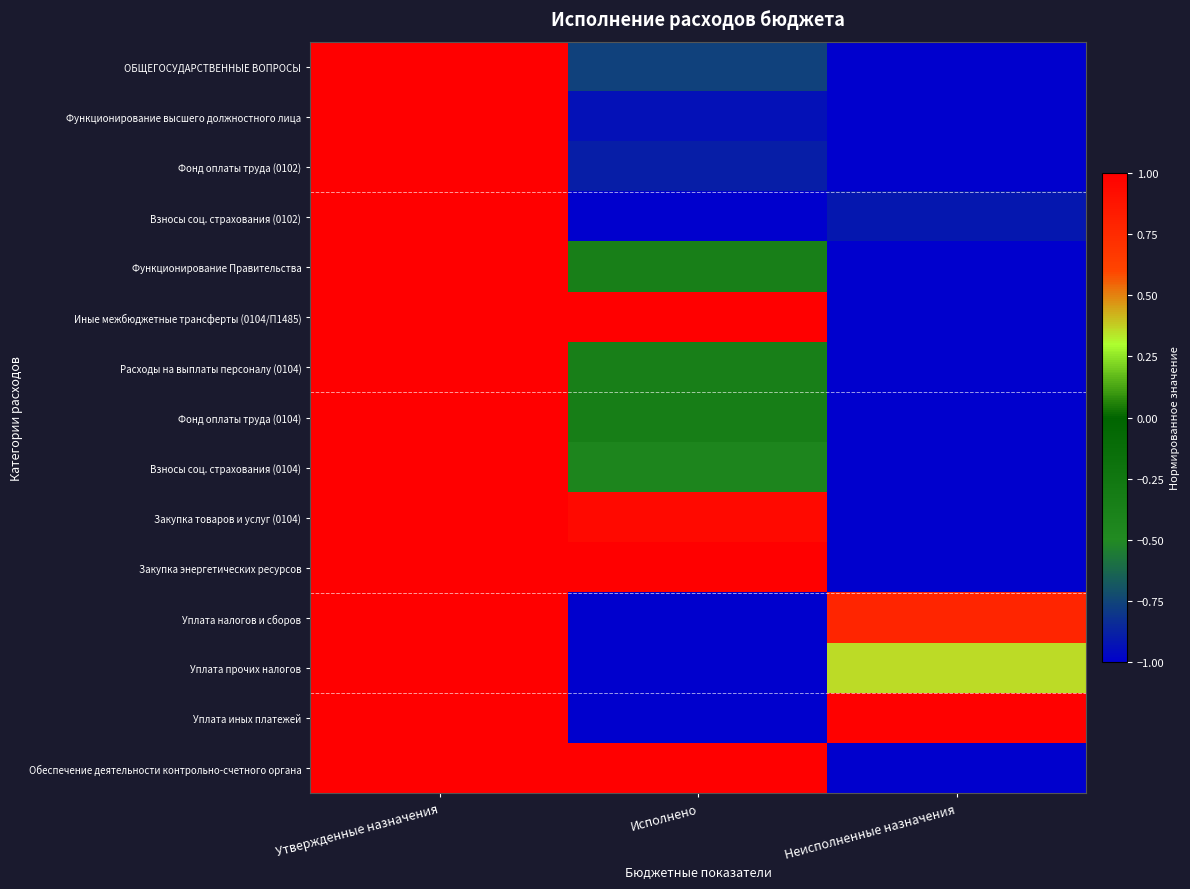

What is the smallest value displayed?

-1.0